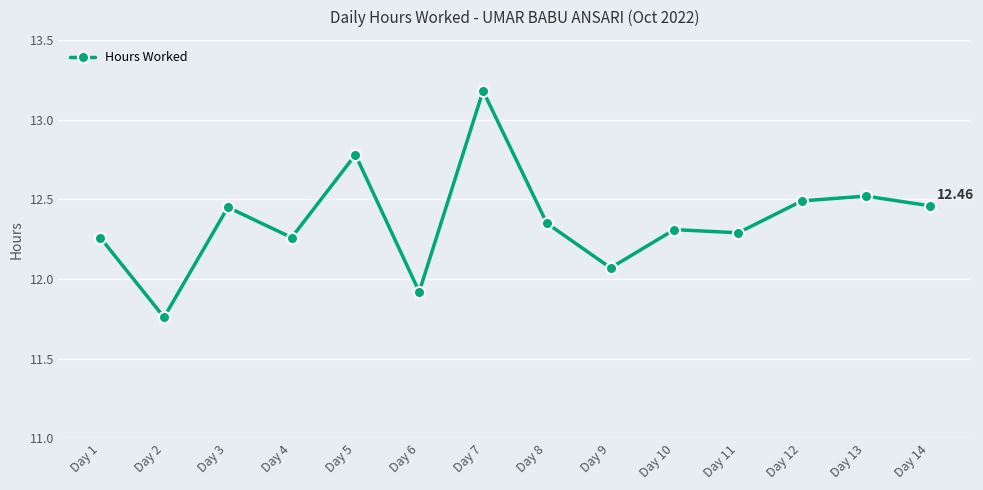

What is the ratio of the value at Day 3 to the value at Day 10?

1.0